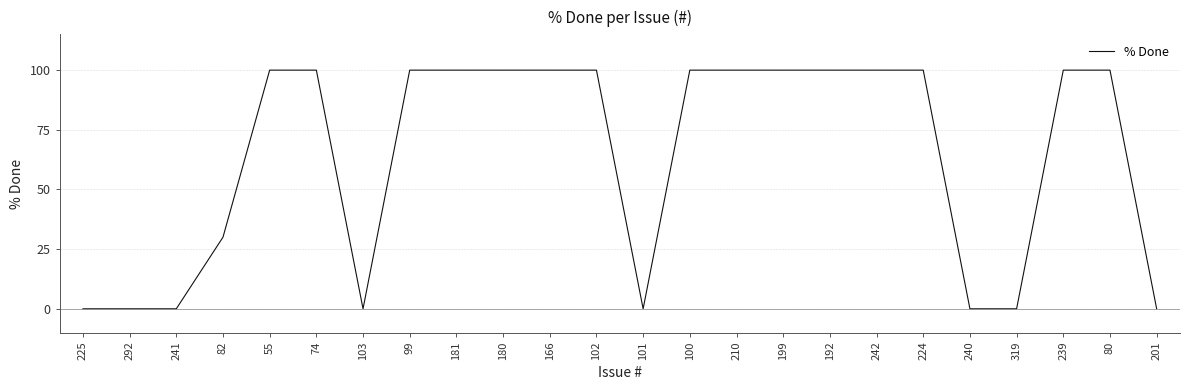

The chart shows a value of 0 at 240. True or false?

True